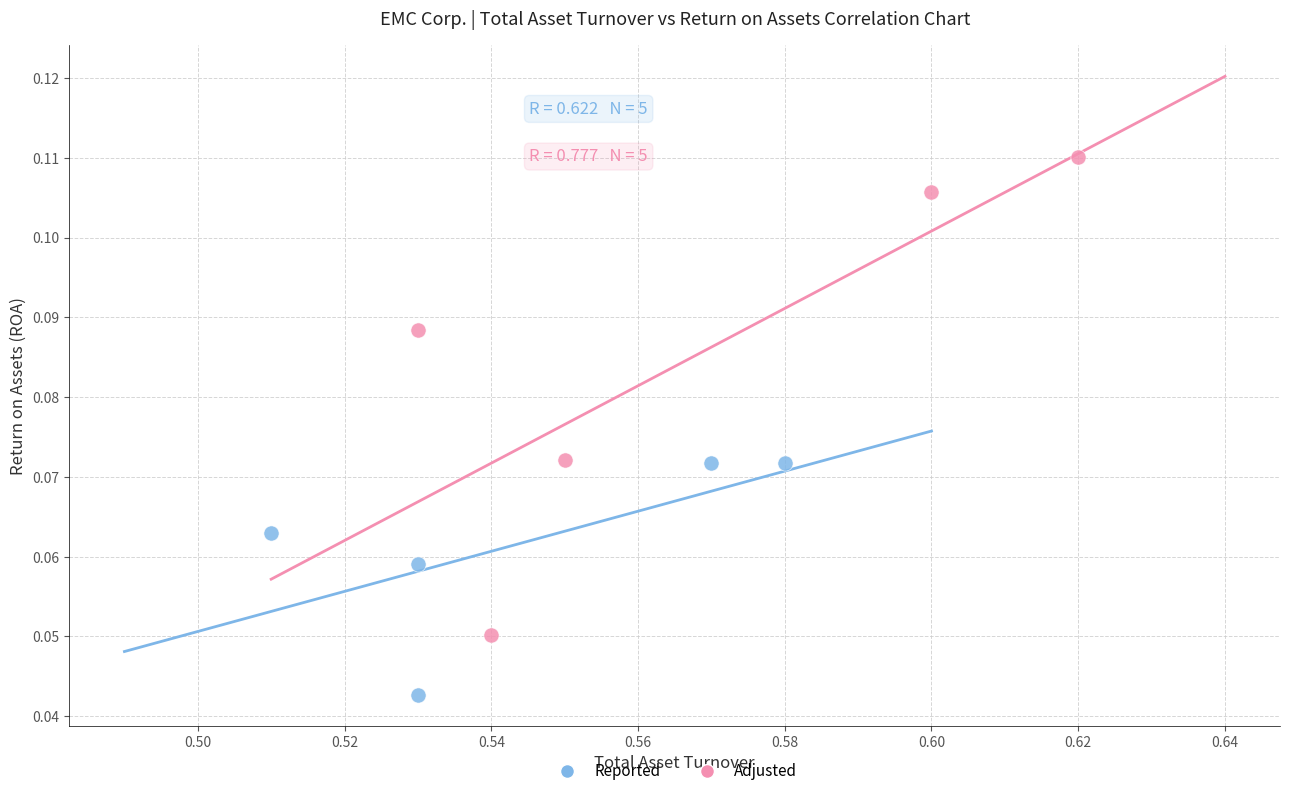

Which series has the widest spread of Y values?

Adjusted